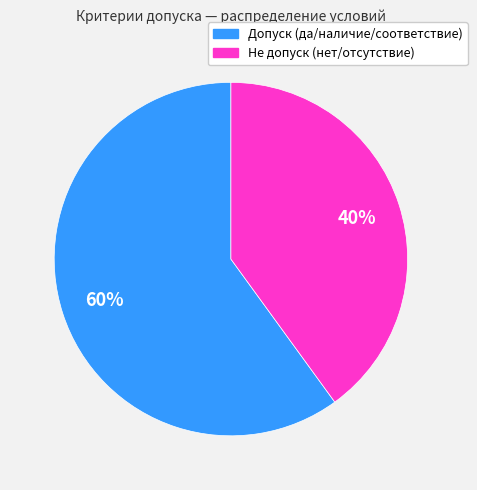

Is there any slice that represents more than half of the pie?

Yes